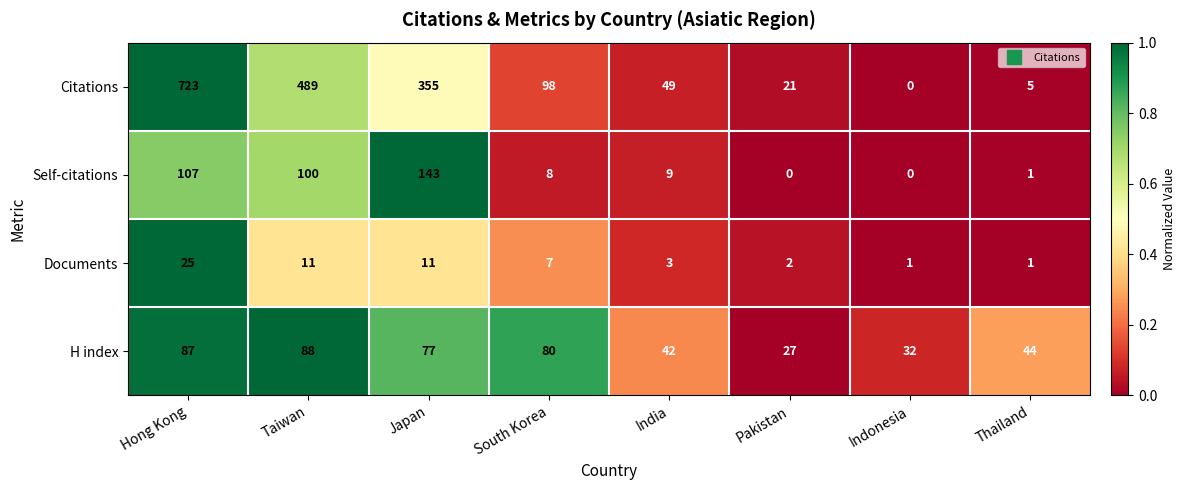

Rank the series by their maximum value, from highest to lowest.

Citations, Self-citations, H index, Documents